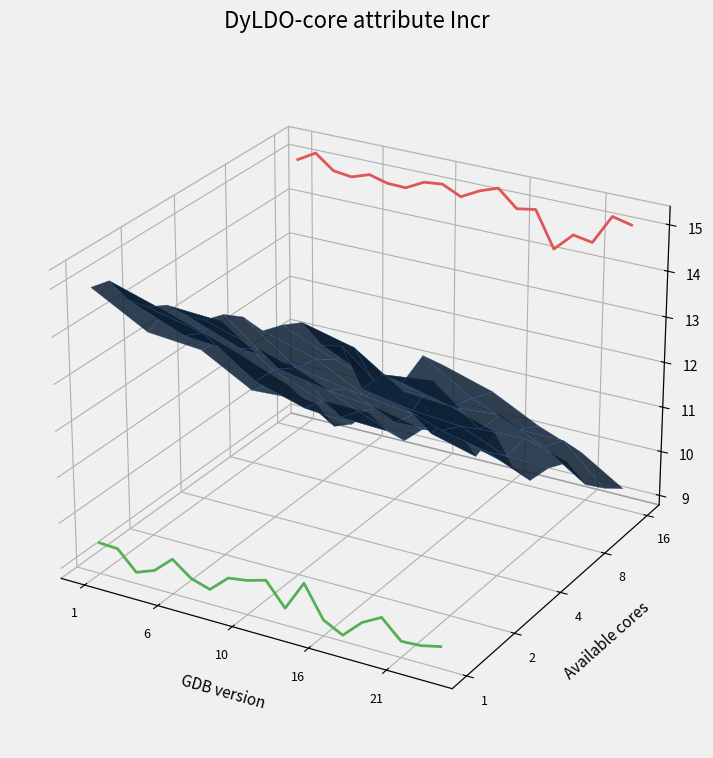

How many interior local valleys does the Min hours series have?

5